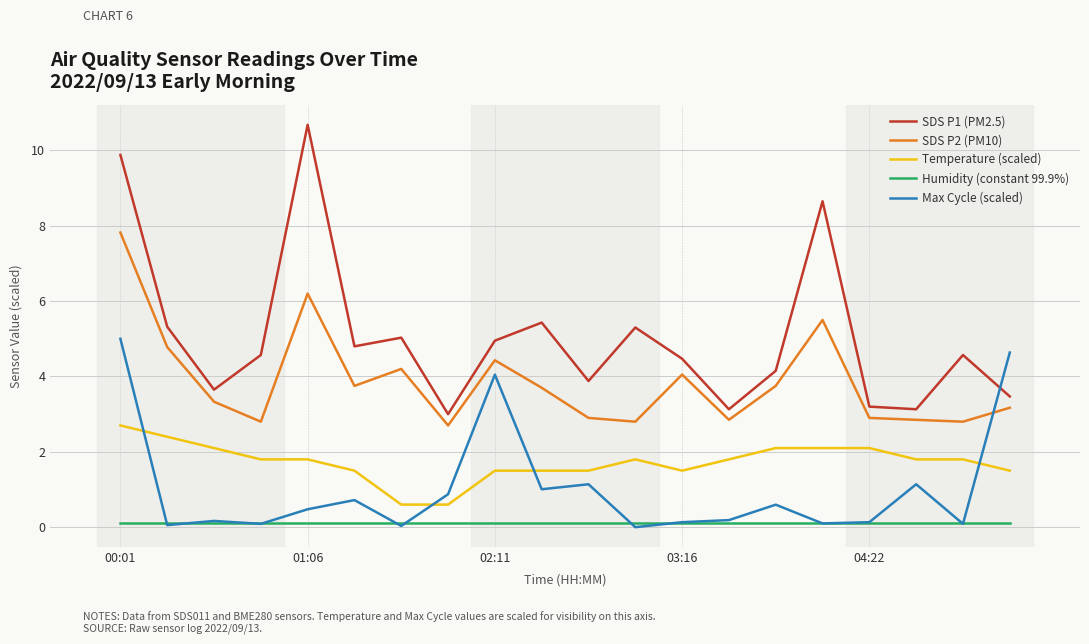

Rank the series by their maximum value, from highest to lowest.

SDS P1 (PM2.5), SDS P2 (PM10), Max Cycle (scaled), Temperature (scaled), Humidity (constant 99.9%)